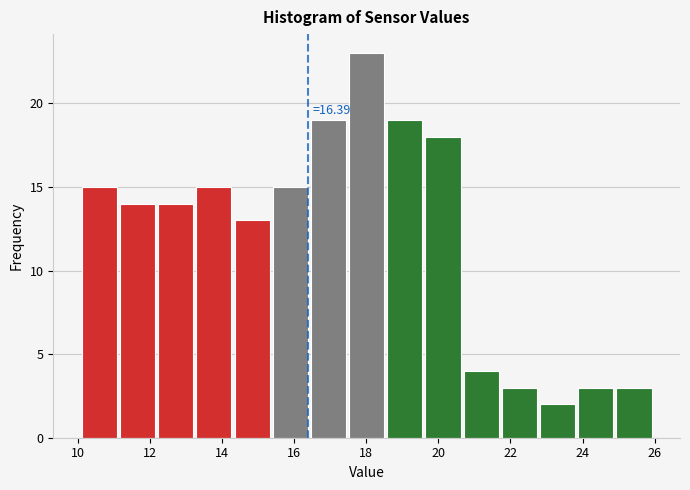

Which range on the x-axis has the tallest bar?

17.52 to 18.58